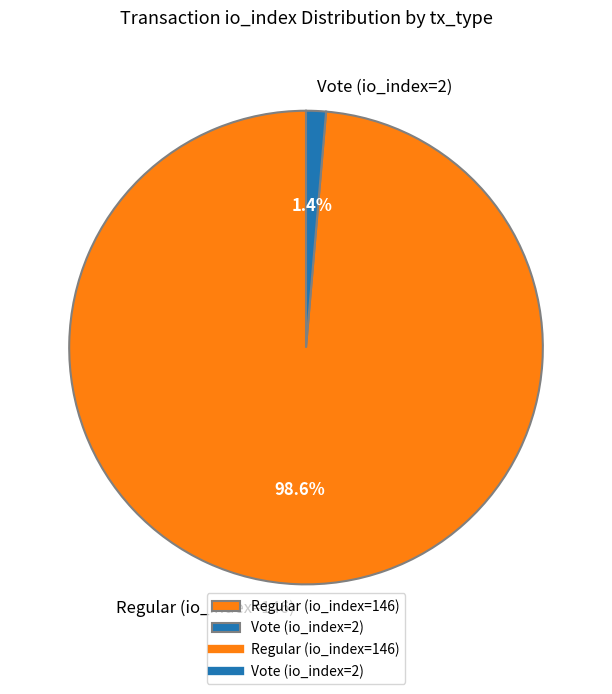

The Regular (io_index=146) slice represents 93% of the pie. True or false?

False